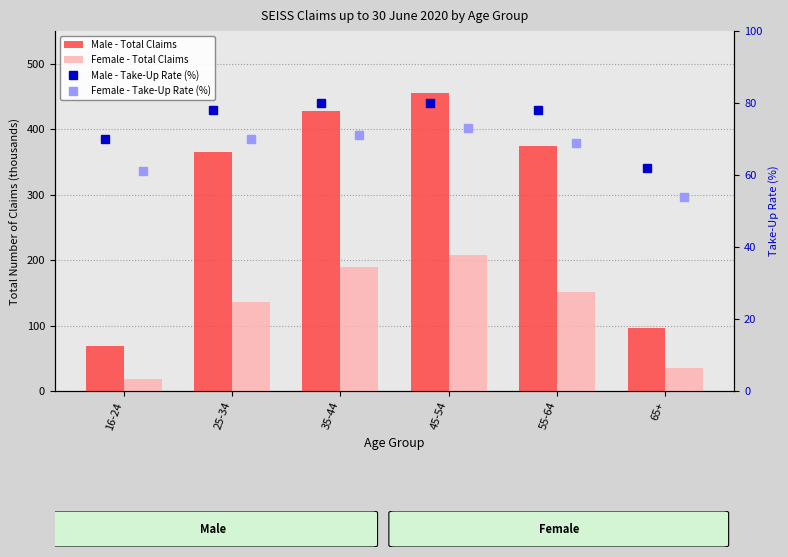

What is the lowest value of the Female - Total Claims series?

18